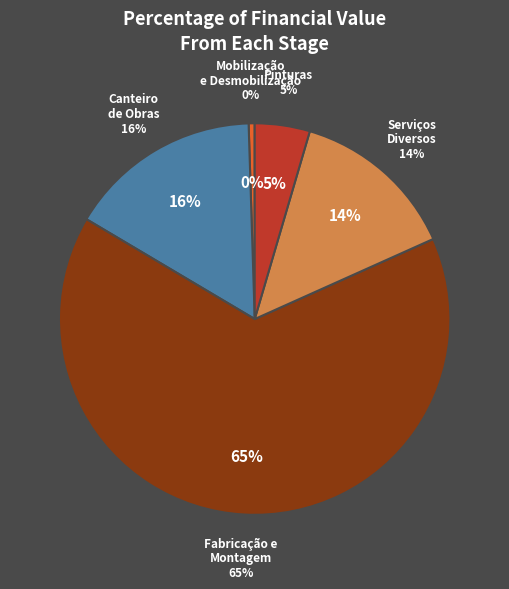

To the nearest percent, what is the difference between the largest and smallest slice percentages?

65%